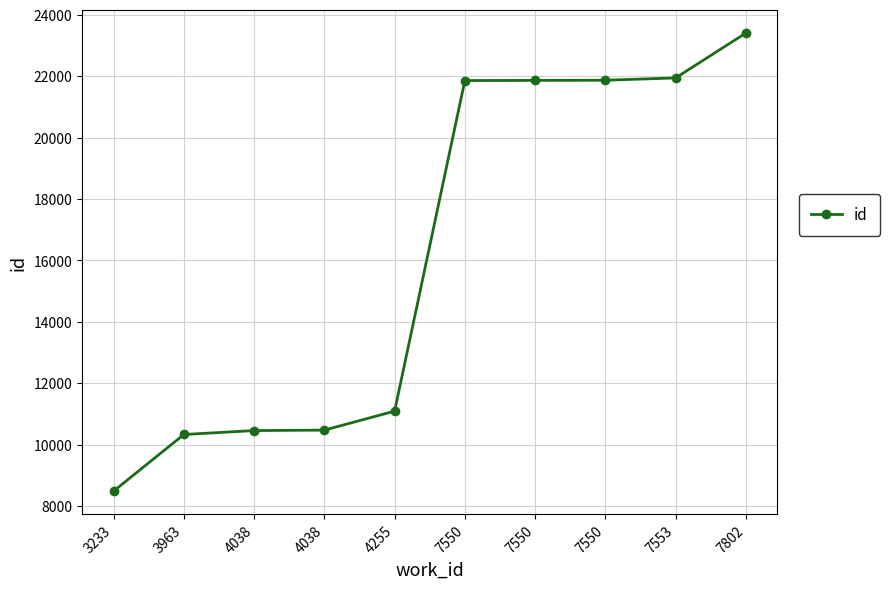

Count the number of data series in this chart.

1